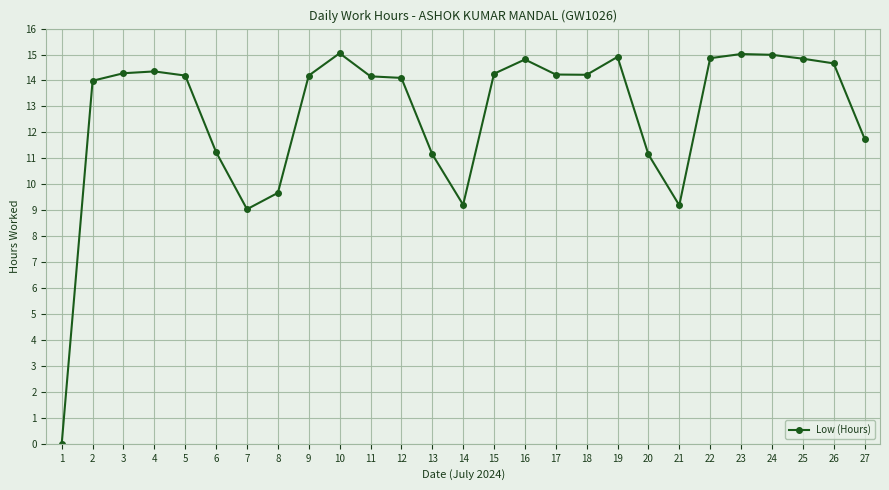

Approximately how many times larger is the value at 26 compared to 13?

1.3